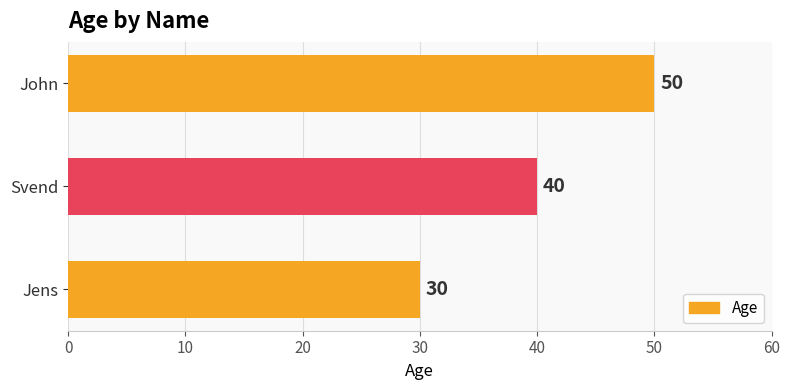

What is the difference between the maximum and minimum values?

20